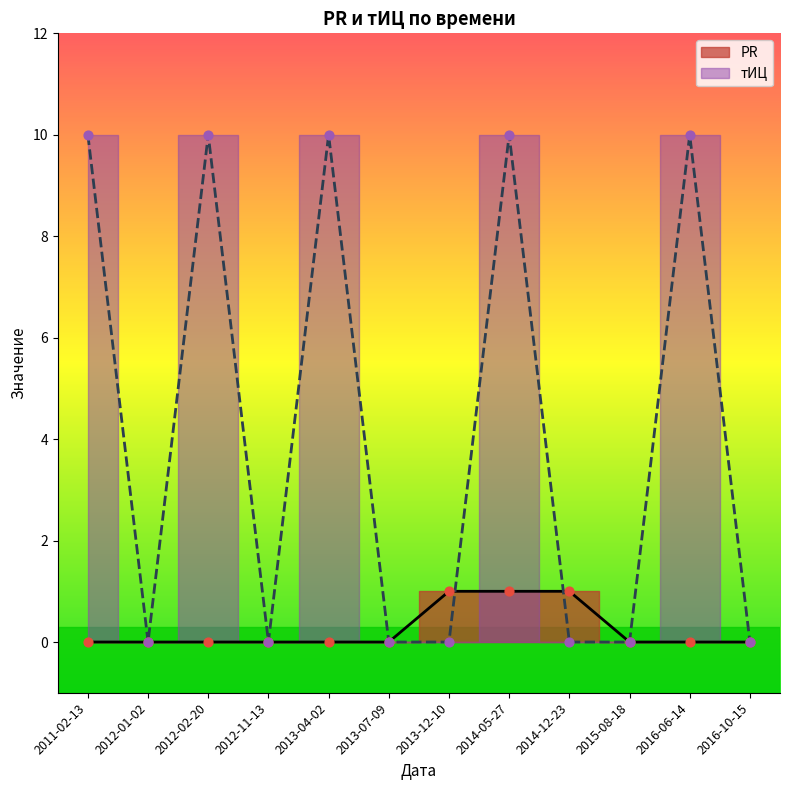

Which series reaches the maximum Y coordinate?

тИЦ